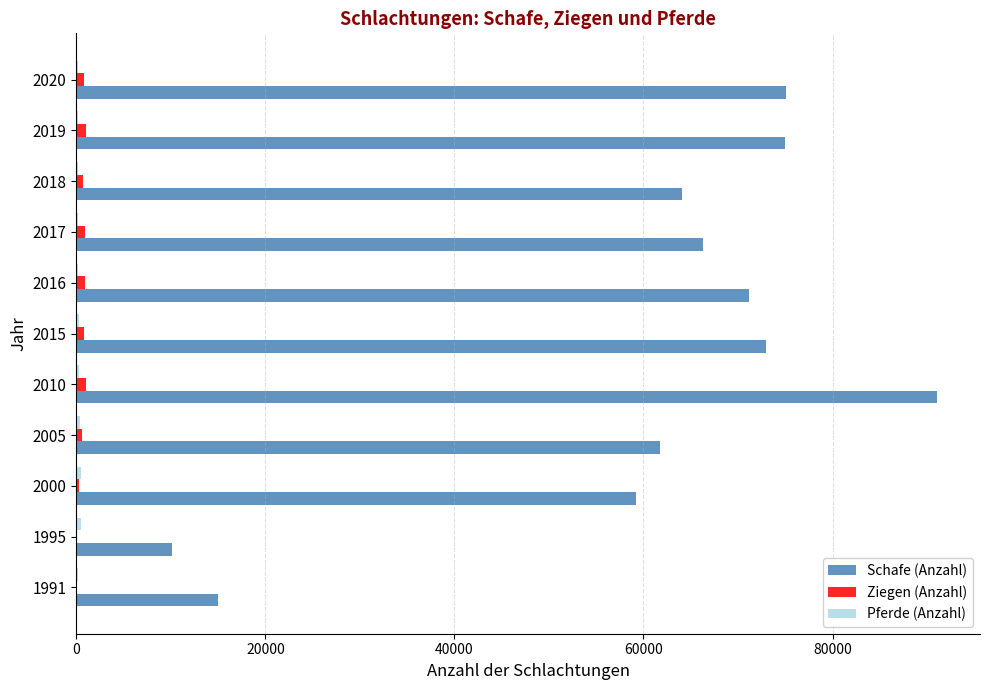

Is it true that Ziegen (Anzahl) equals 297 at 2000?

True